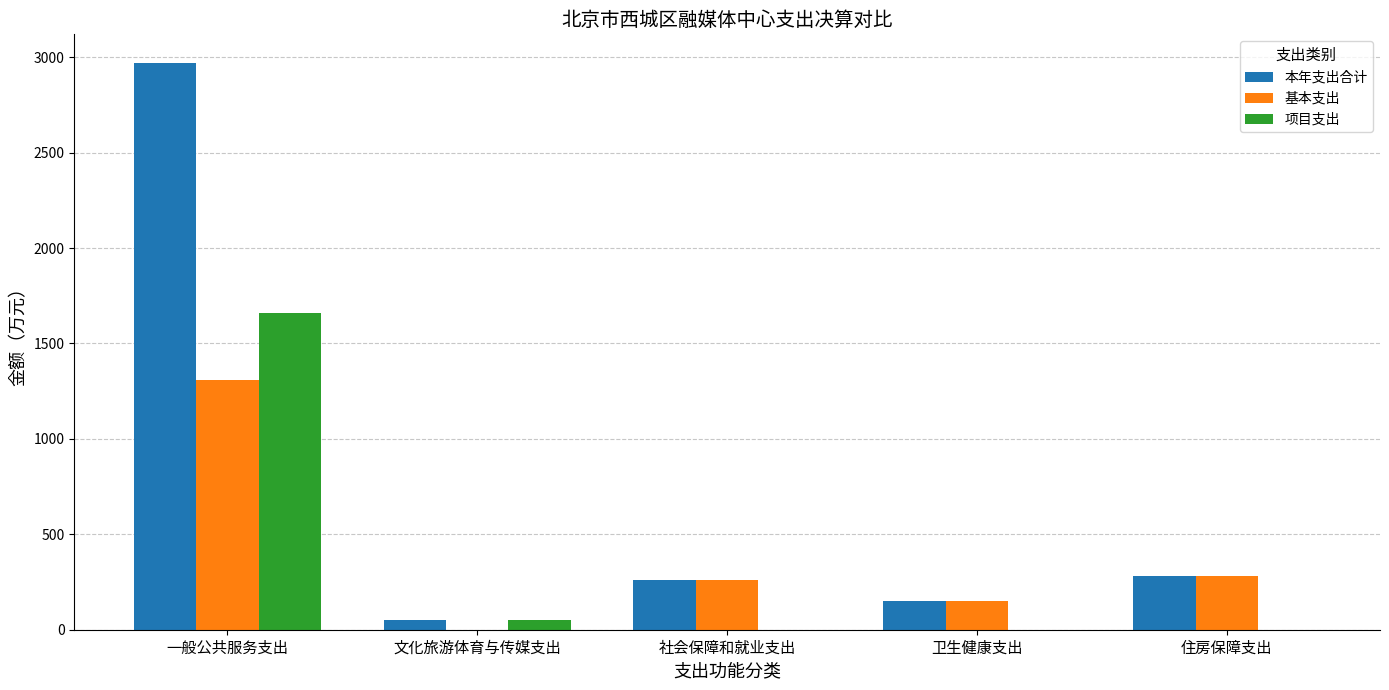

At which label is 基本支出 closest to 655?

住房保障支出